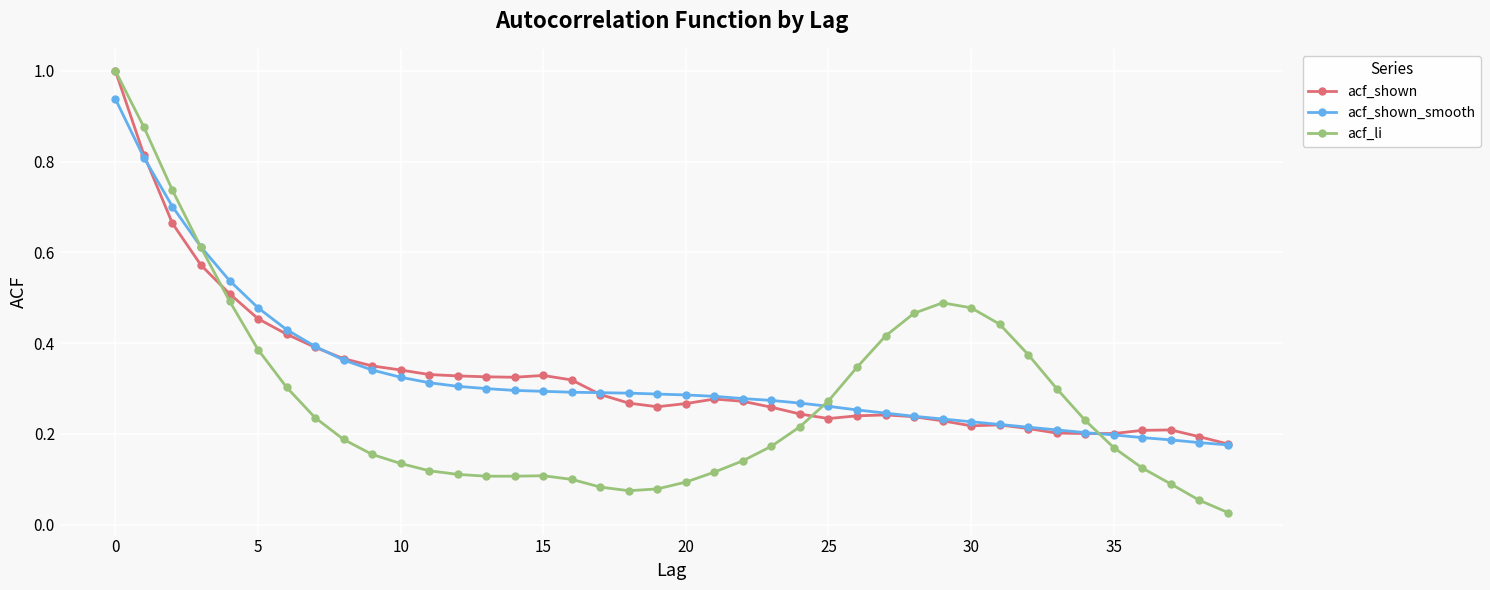

Which series has the largest range (max minus min)?

acf_li